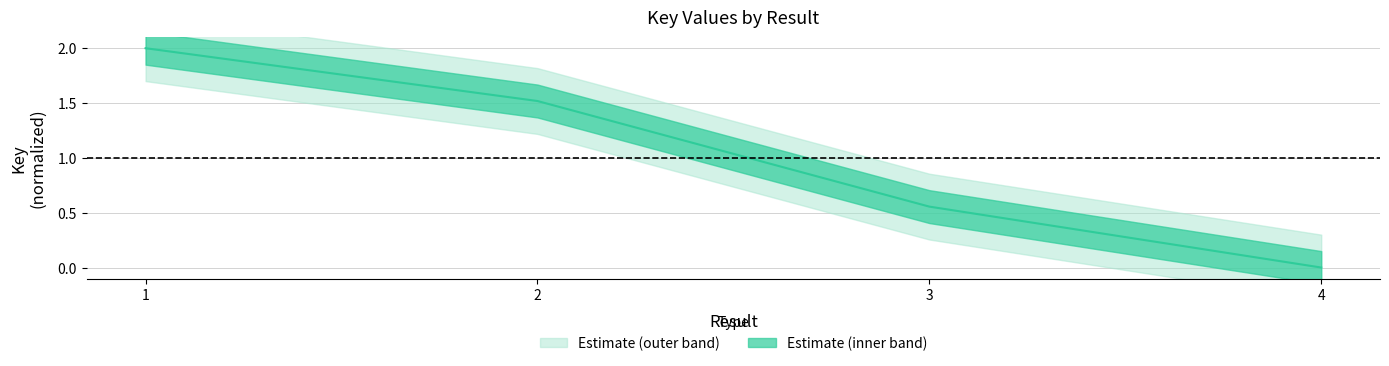

Count the number of categories in the chart.

4